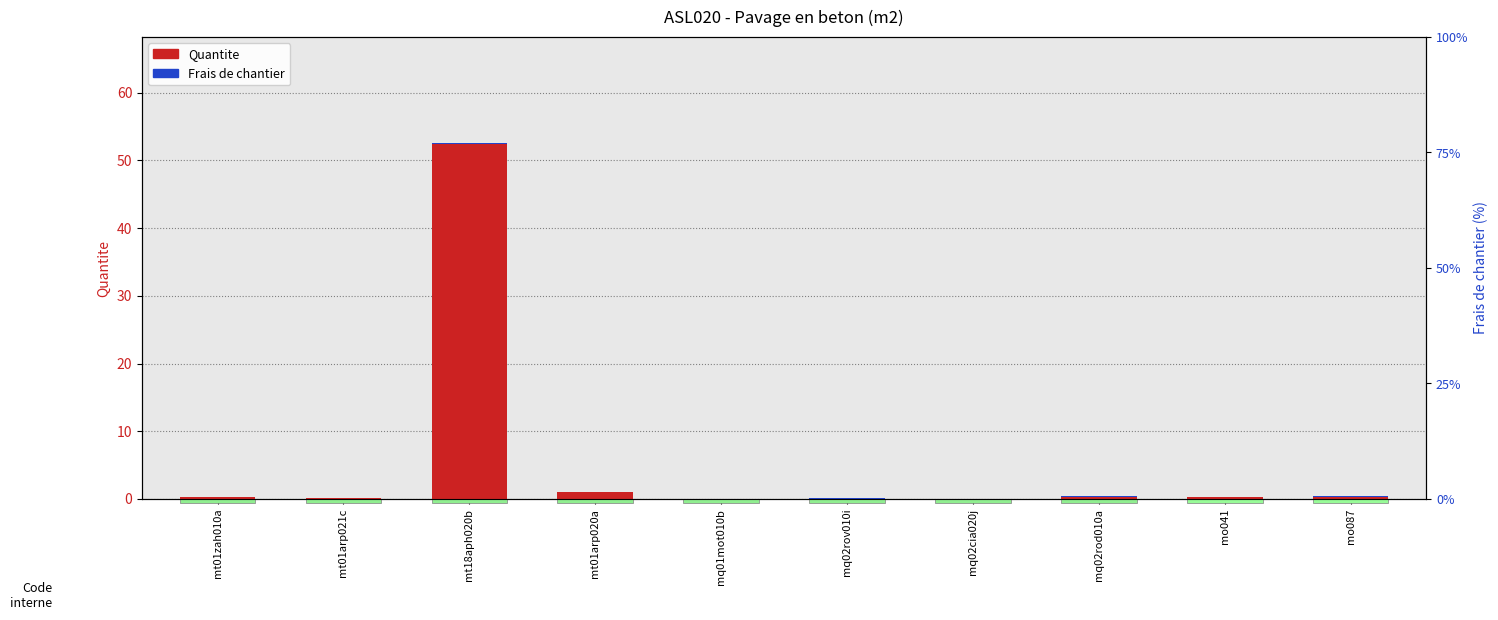

How many bars are there in total?

20